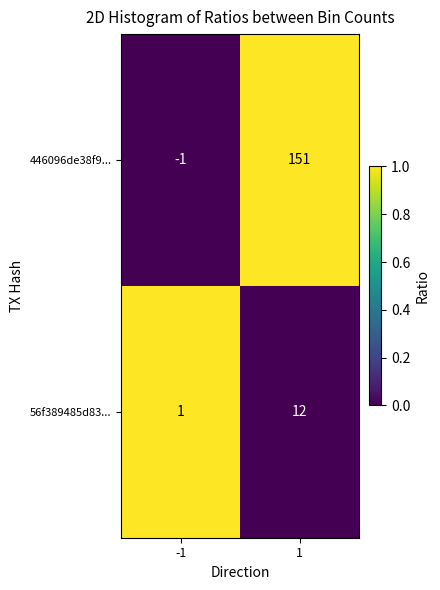

At which category does the chart reach its minimum across all series?

-1